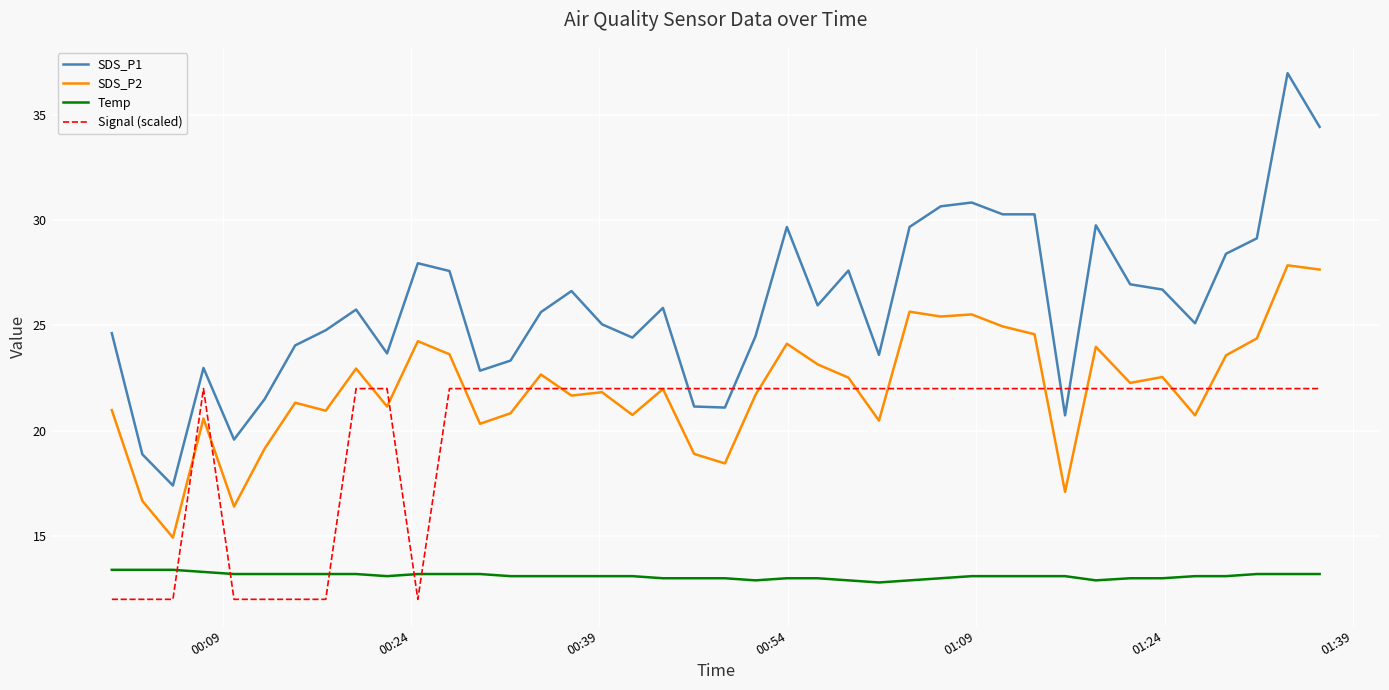

Which series has the largest total across all categories?

SDS_P1